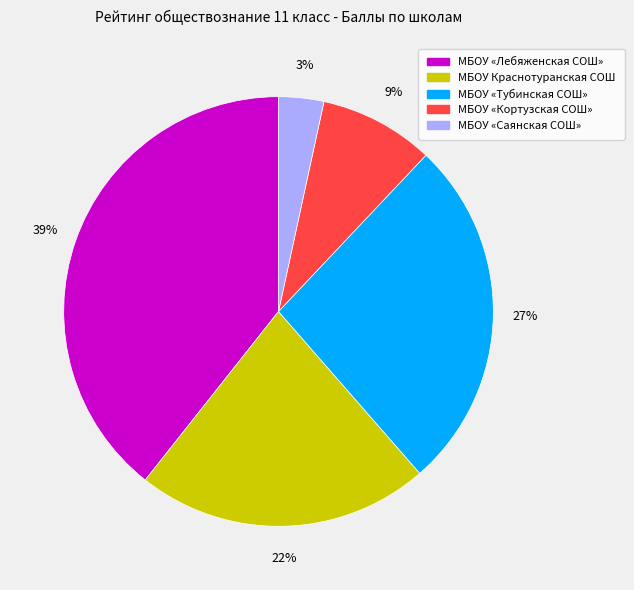

To the nearest percent, what is the difference between the largest and smallest slice percentages?

36%